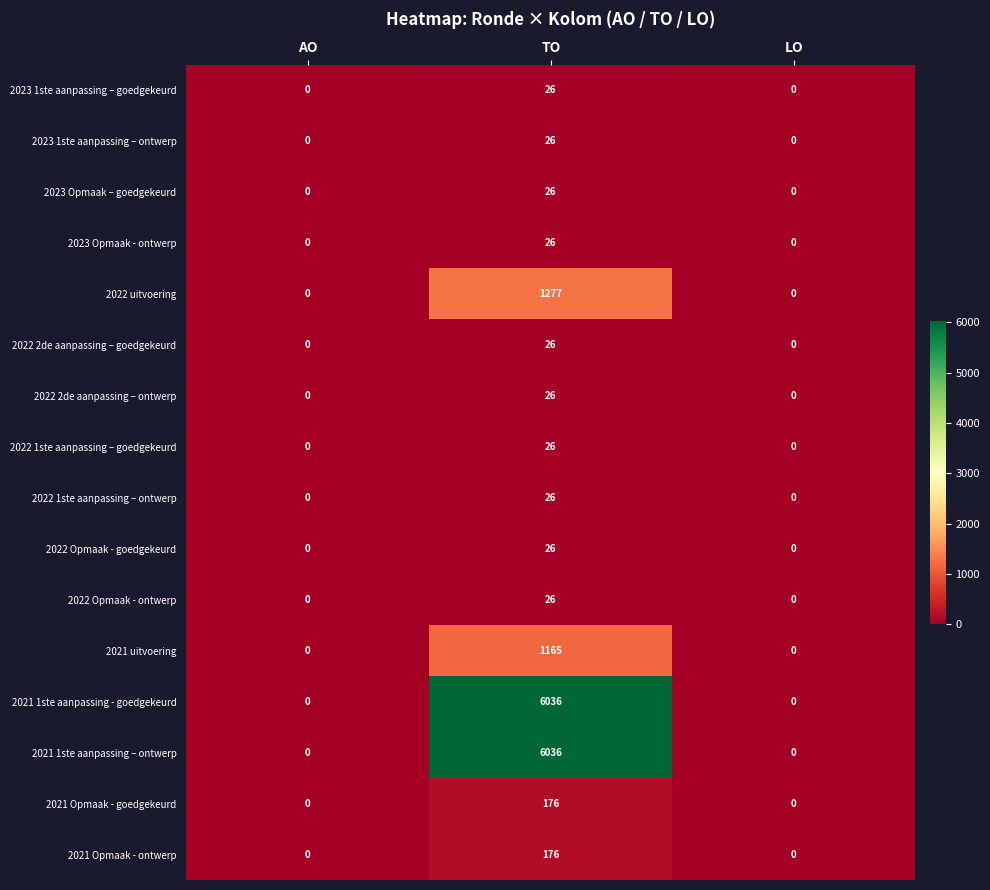

What is the highest value of the 2022 uitvoering series?

1277